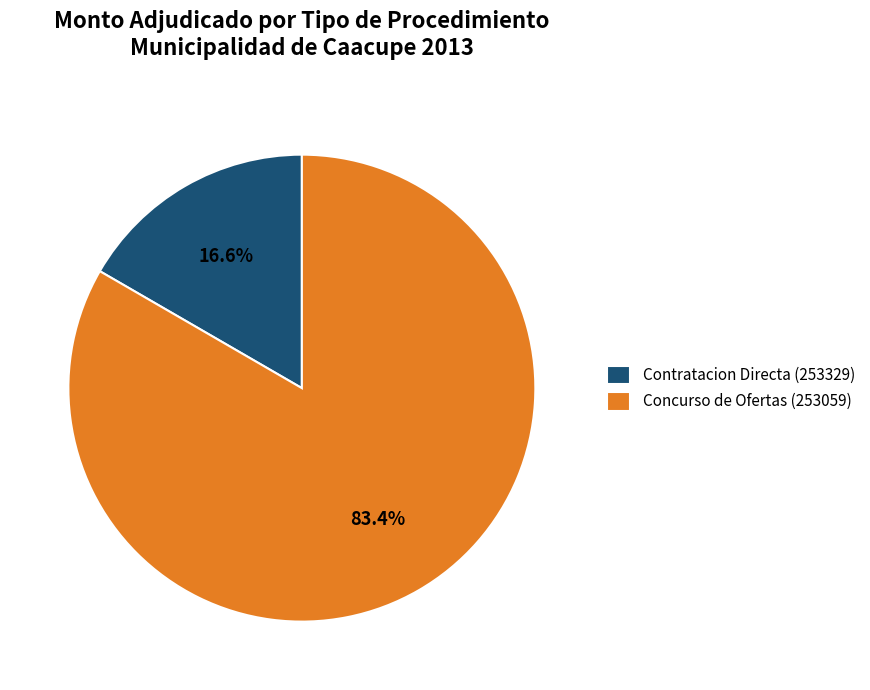

To the nearest percent, what portion does Concurso de Ofertas (253059) represent?

83%